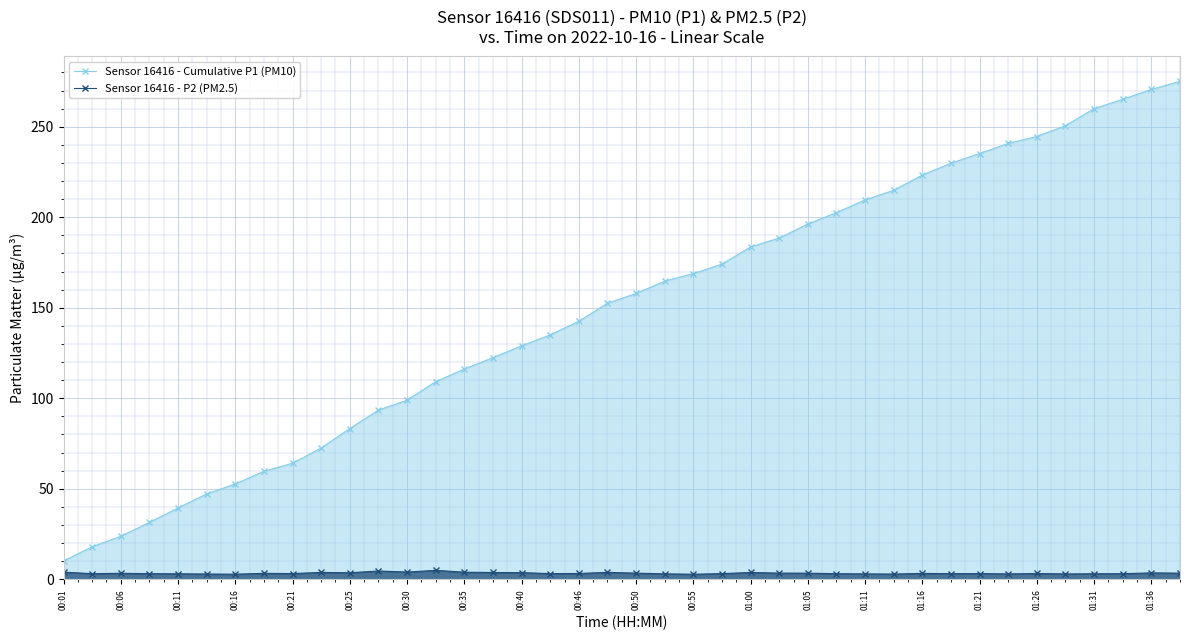

True or false: Sensor 16416 - P2 (PM2.5) has more than 0 points higher than both neighbors.

True